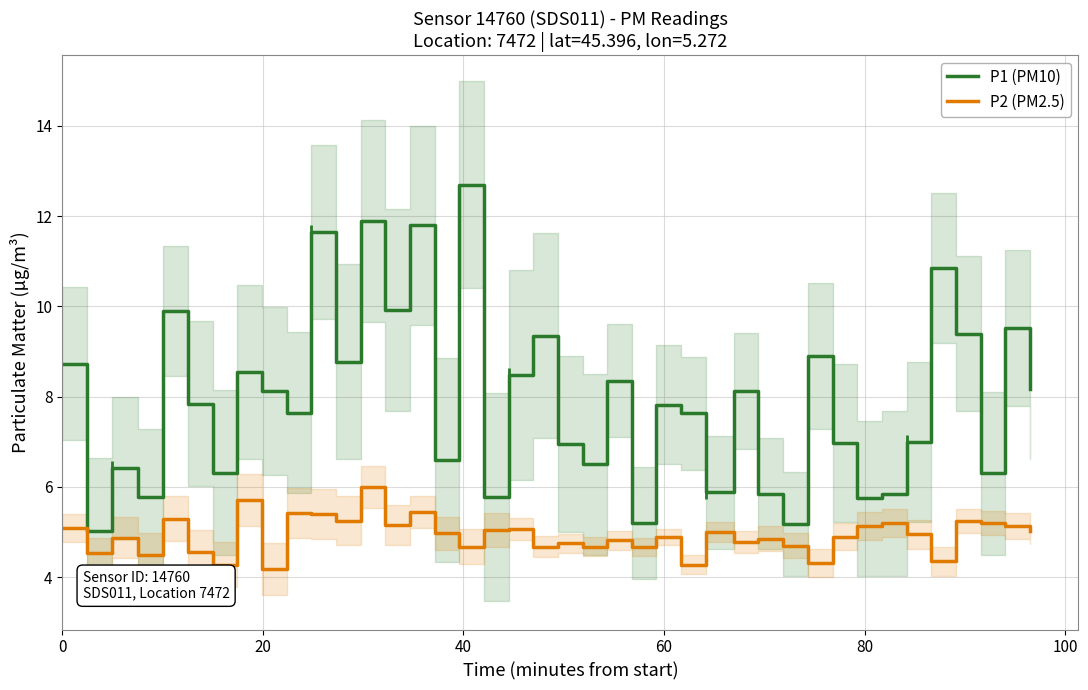

True or false: P2 (PM2.5) and P1 (PM10) cross at least once.

False